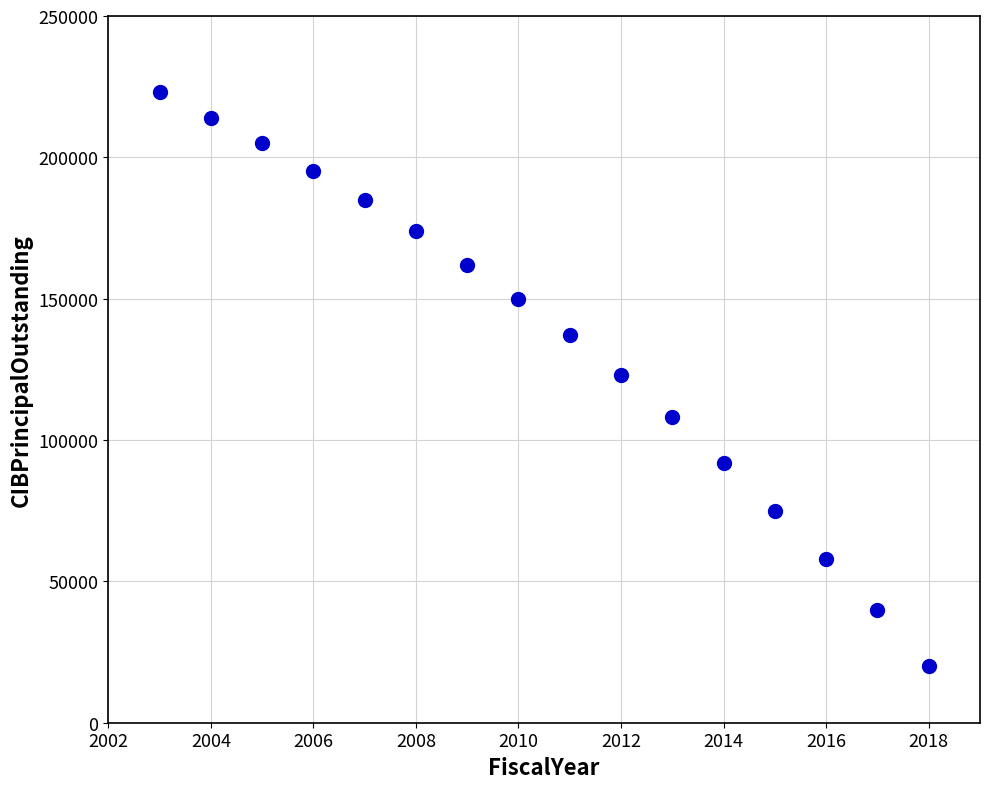

What is the range of Y values (max minus min)?

203000